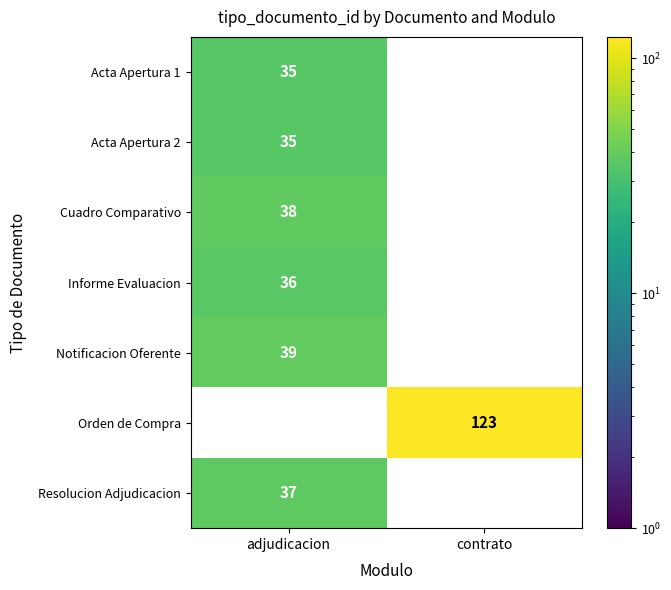

The Notificacion Oferente series shows 68 at adjudicacion. True or false?

False